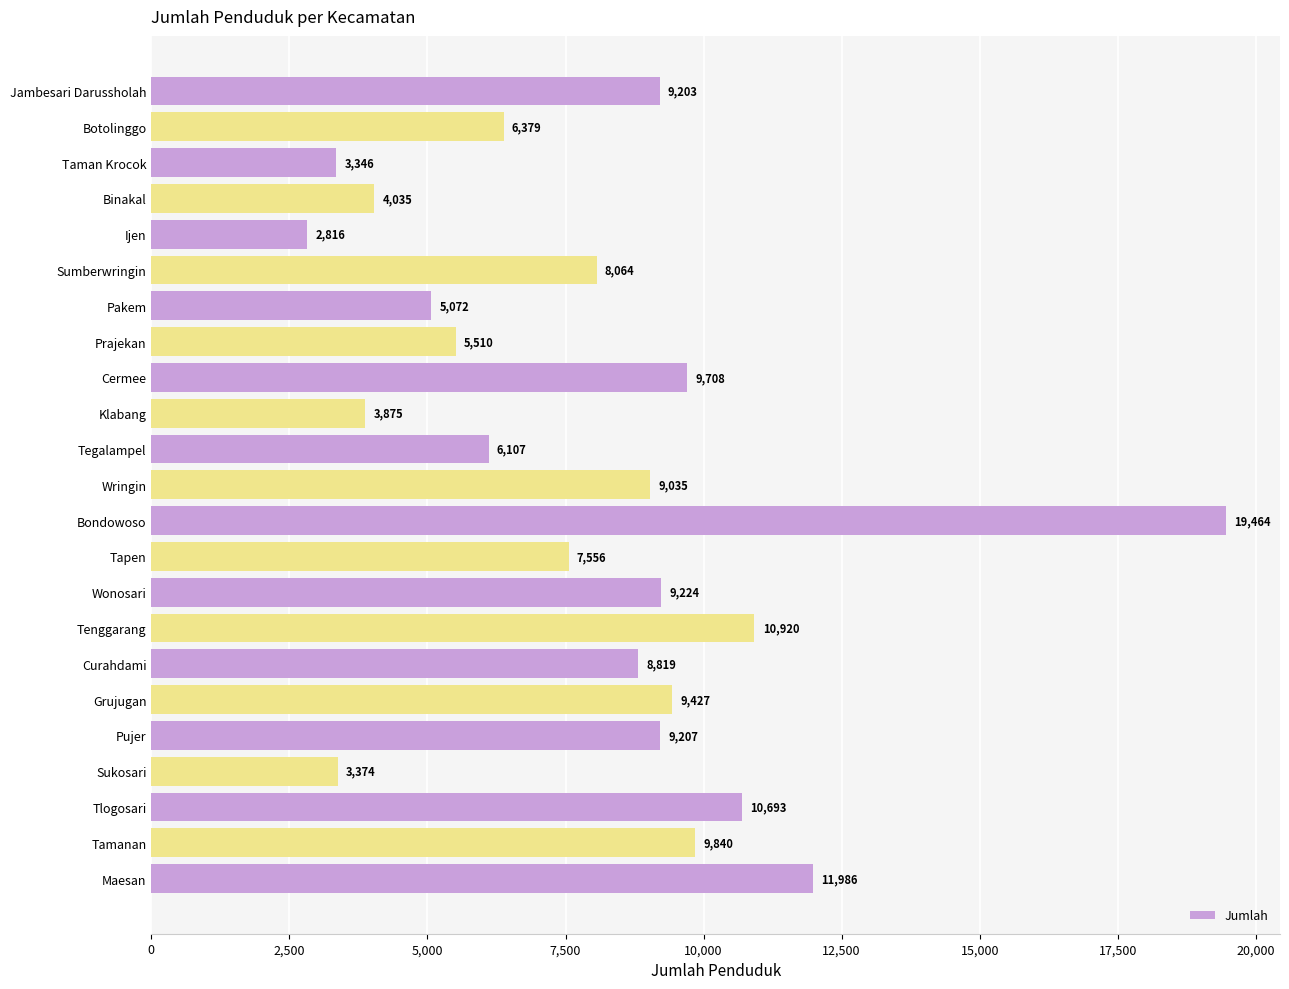

What is the average value?

7985